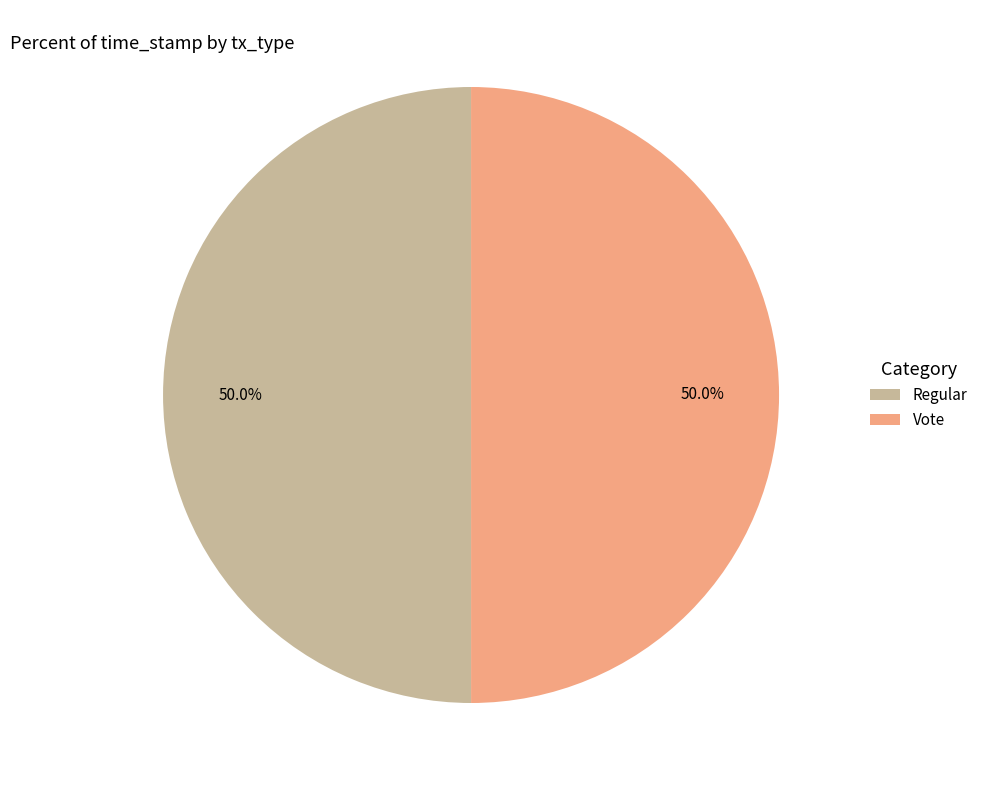

To the nearest percent, what is the combined percentage of Vote and Regular?

100%